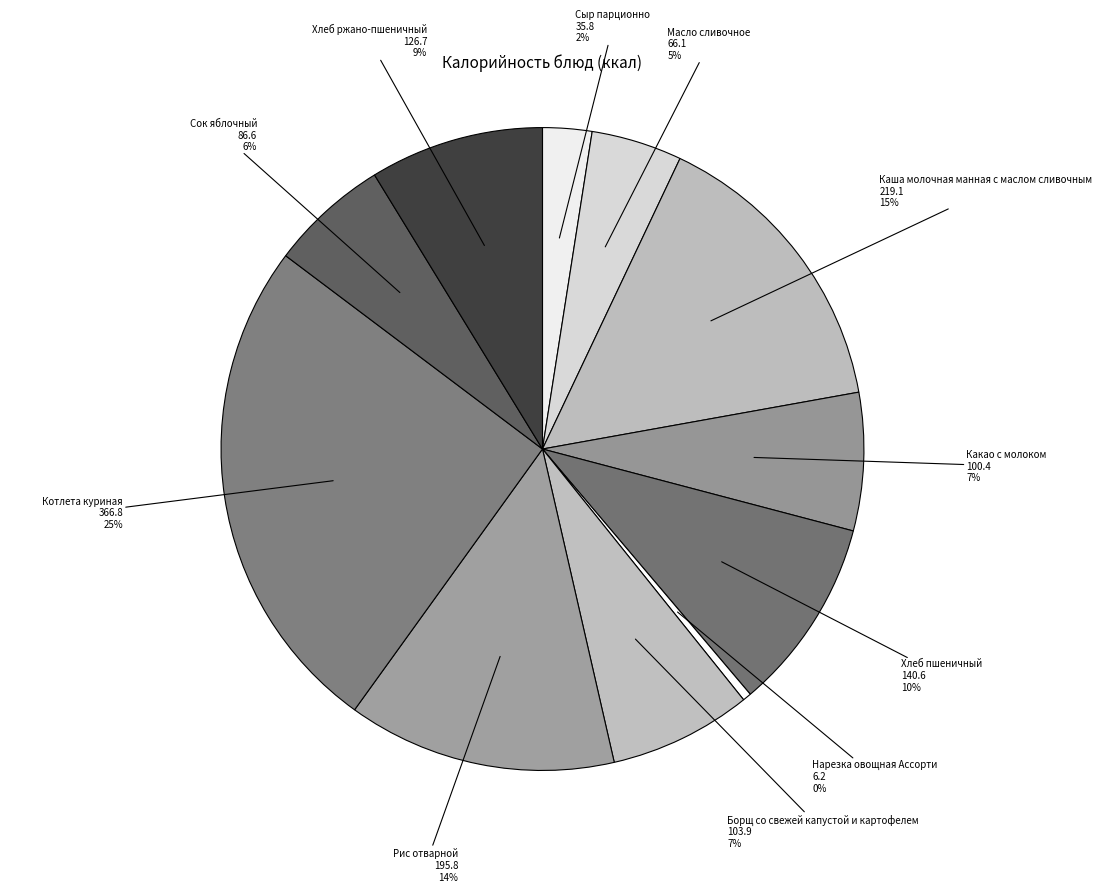

Is the sum of Хлеб ржано-пшеничный and Котлета куриная greater than half?

No